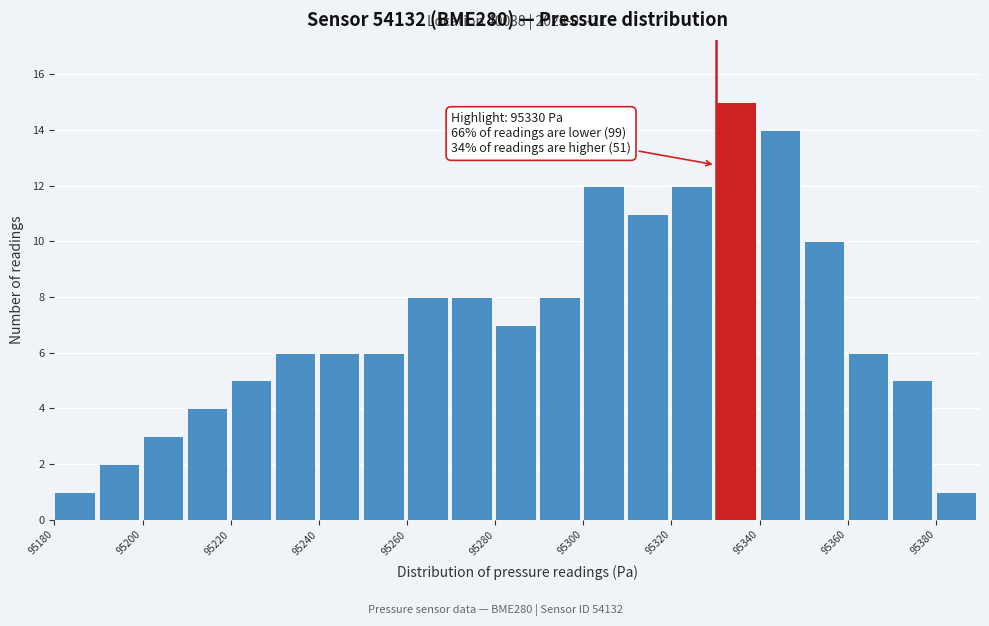

Over which range of the x-axis is the bar tallest?

95330 to 95340